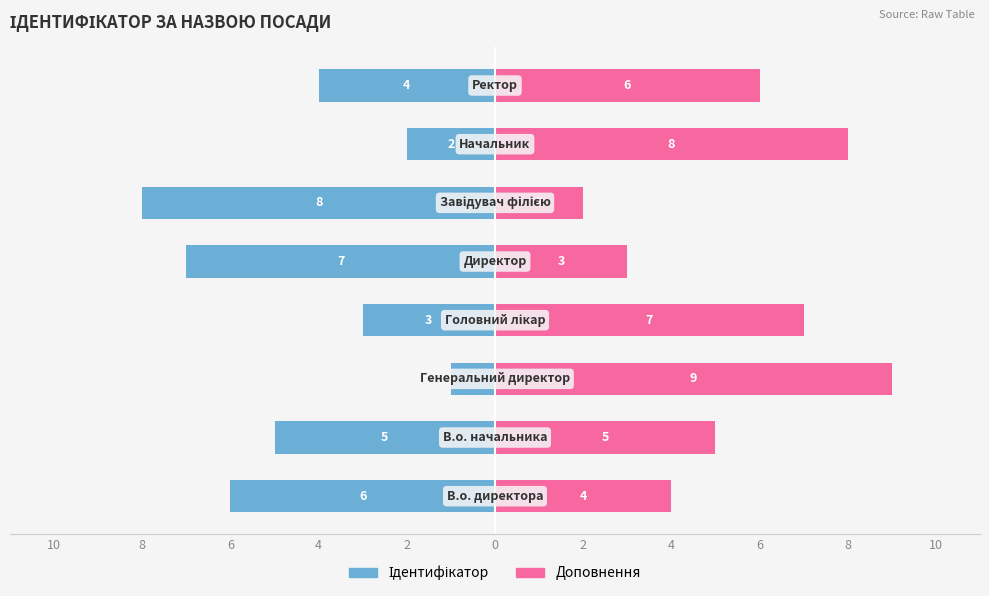

Which series has the widest spread of values?

Ідентифікатор